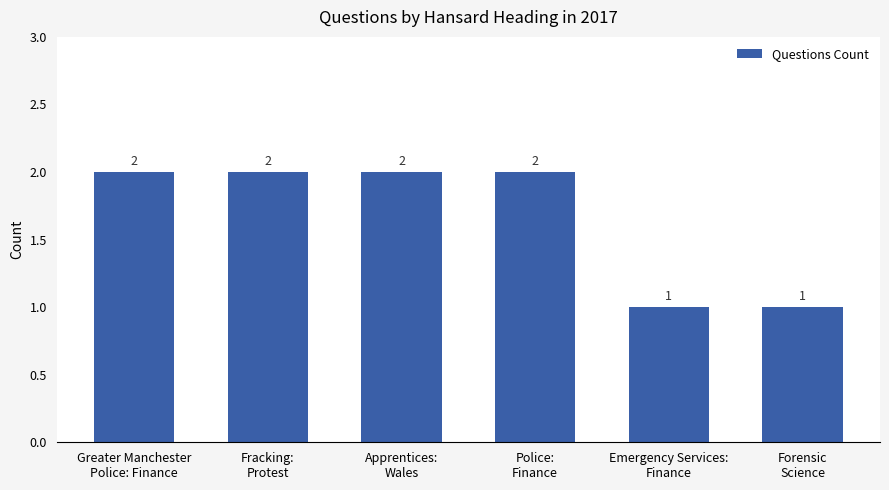

What is the label of the 3rd bar from the right?

Police:
Finance